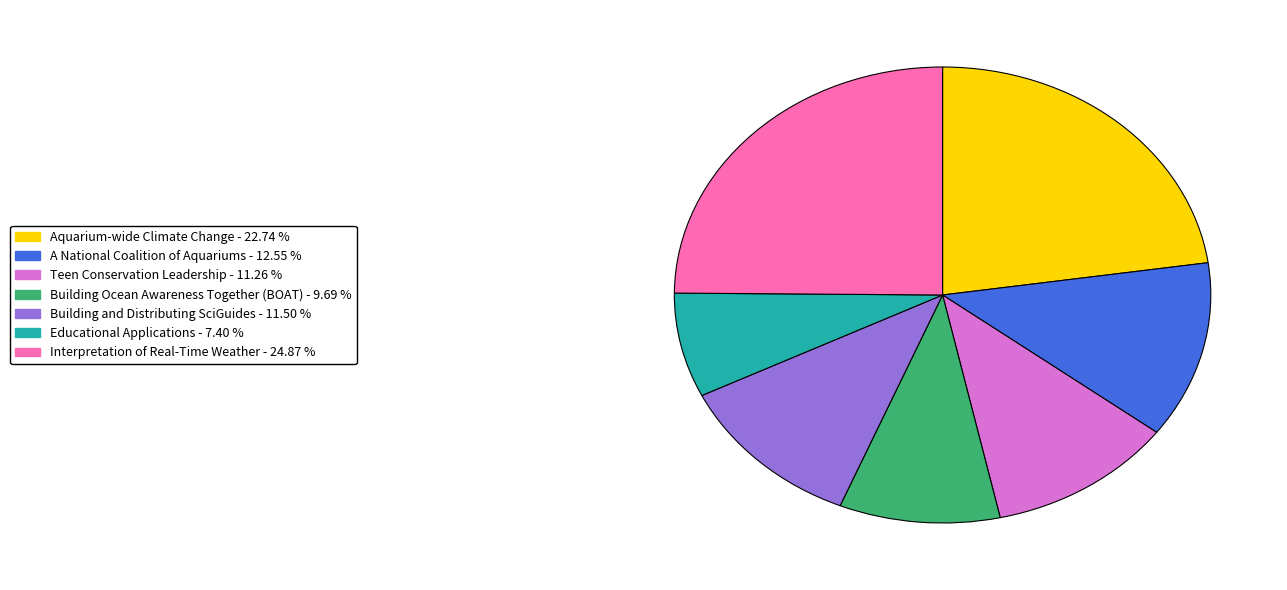

Combined, do Interpretation of Real-Time Weather and Teen Conservation Leadership account for over 50%?

No